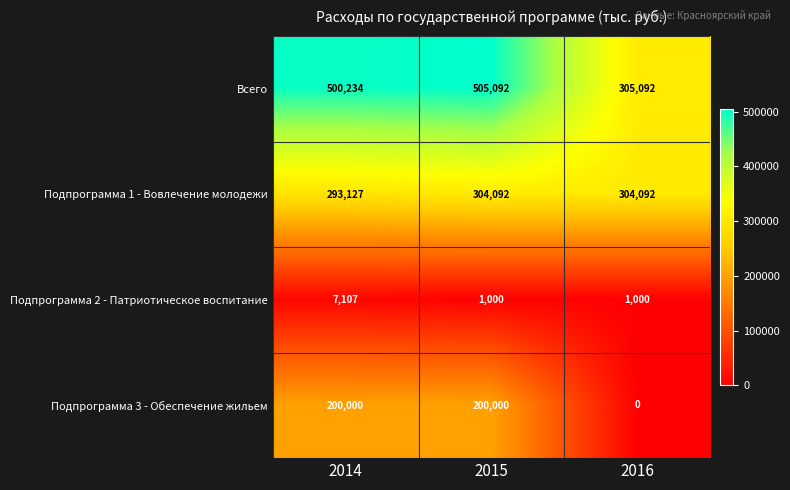

Reading right to left, extract all data points from this chart.

Всего: 305092	505092	500234
Подпрограмма 1 - Вовлечение молодежи: 304092	304092	293127
Подпрограмма 2 - Патриотическое воспитание: 1000	1000	7107
Подпрограмма 3 - Обеспечение жильем: 0	200000	200000